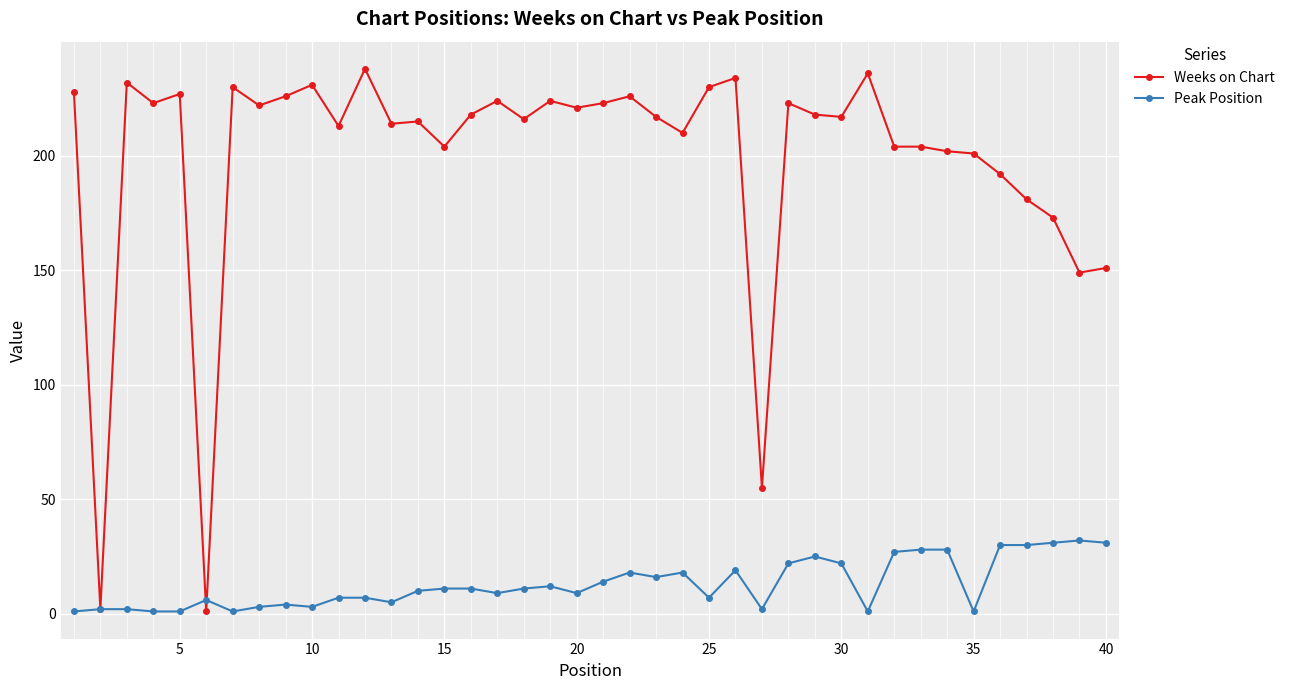

Which series has the largest total across all categories?

Weeks on Chart